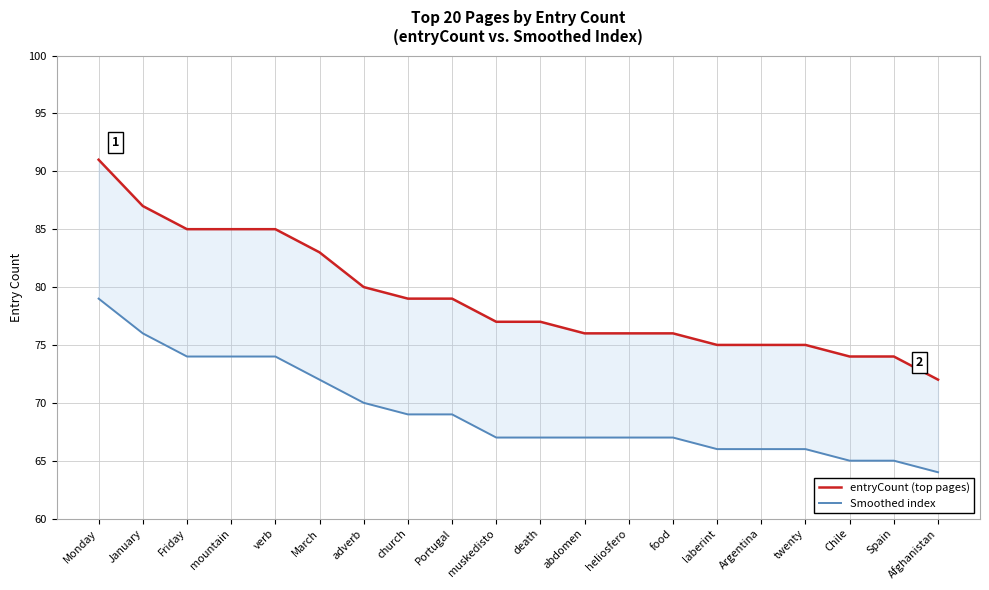

What is the sum of all Smoothed index values?

1384